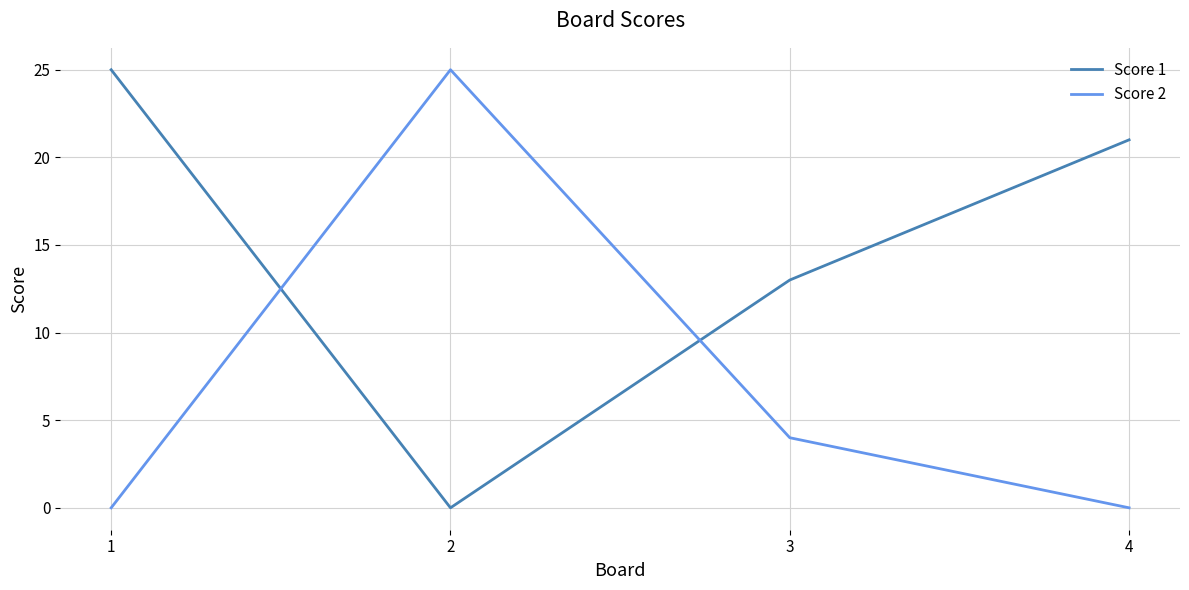

Where is the first local minimum for Score 1?

2